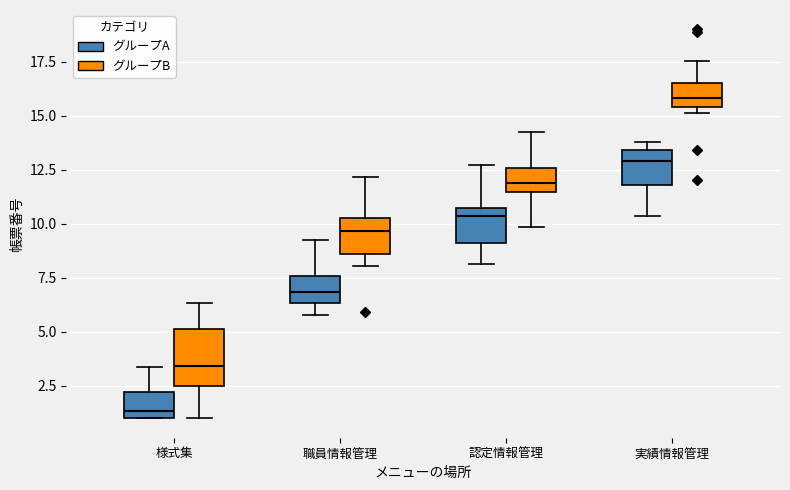

Reading left to right, read every box against the y-axis: the position of its median line, the range the box covers, and the ends of its whiskers. The values are not printed on the chart, so give them approximately, as read against the axis.

様式集 (グループA): median 1.5, box 1.0 to 2.0, whiskers 1.0 to 3.5
様式集 (グループB): median 3.5, box 2.5 to 5.0, whiskers 1.0 to 6.5
職員情報管理 (グループA): median 7.0, box 6.5 to 7.5, whiskers 6.0 to 9.5
職員情報管理 (グループB): median 9.5, box 8.5 to 10.5, whiskers 8.0 to 12.0
認定情報管理 (グループA): median 10.5 (just below the box's upper edge), box 9.0 to 10.5, whiskers 8.0 to 12.5
認定情報管理 (グループB): median 12.0, box 11.5 to 12.5, whiskers 10.0 to 14.0
実績情報管理 (グループA): median 13.0, box 12.0 to 13.5, whiskers 10.5 to 14.0
実績情報管理 (グループB): median 16.0, box 15.5 to 16.5, whiskers 15.0 to 17.5